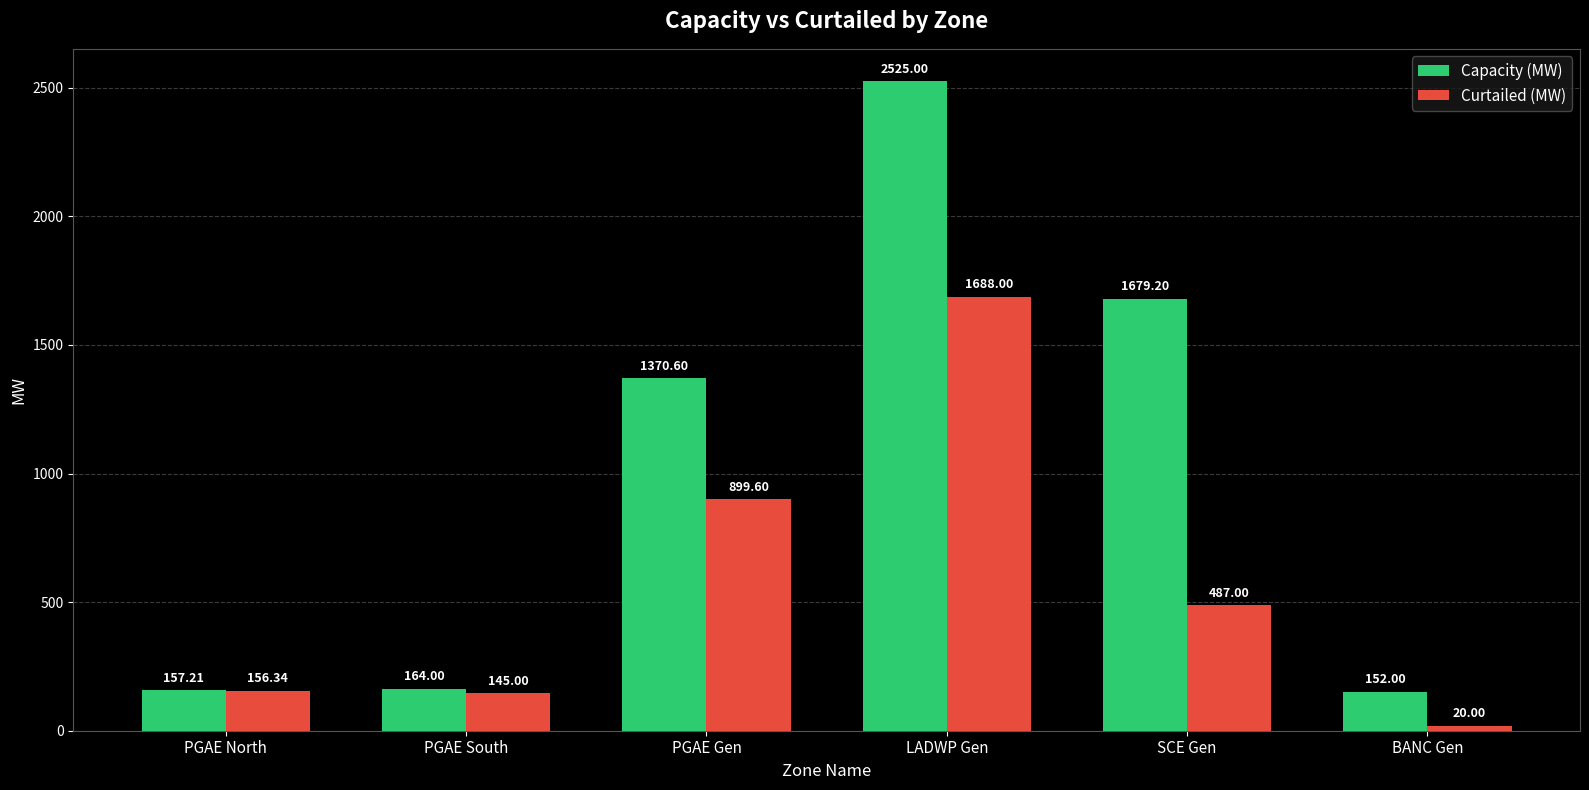

How many data points in Curtailed (MW) are less than 487?

3